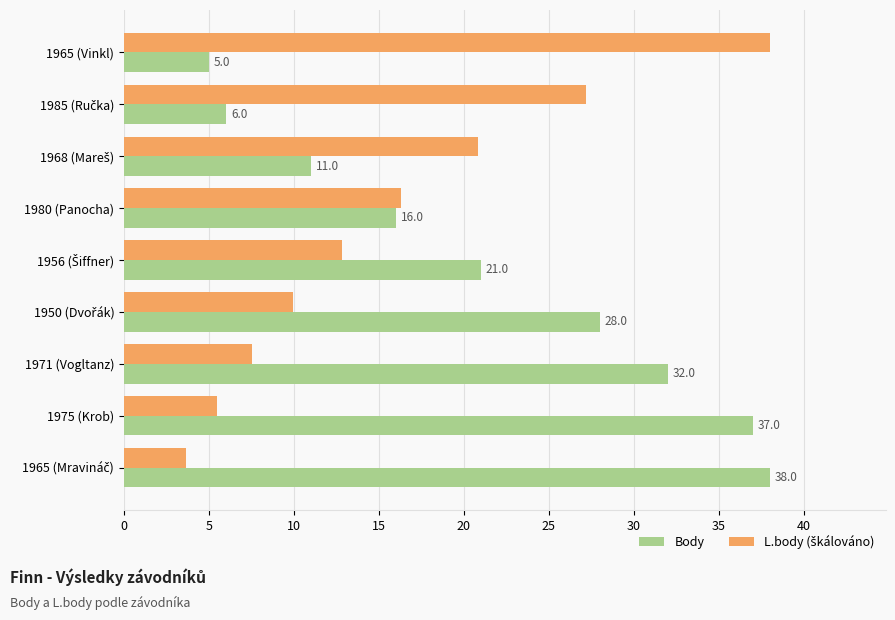

What is the average value of the Body series?

21.6